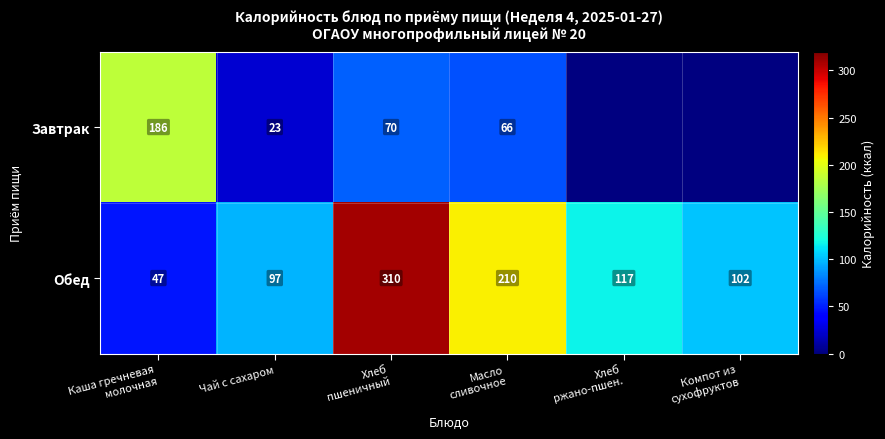

What is the difference between the maximum and minimum values in the Обед series?

263